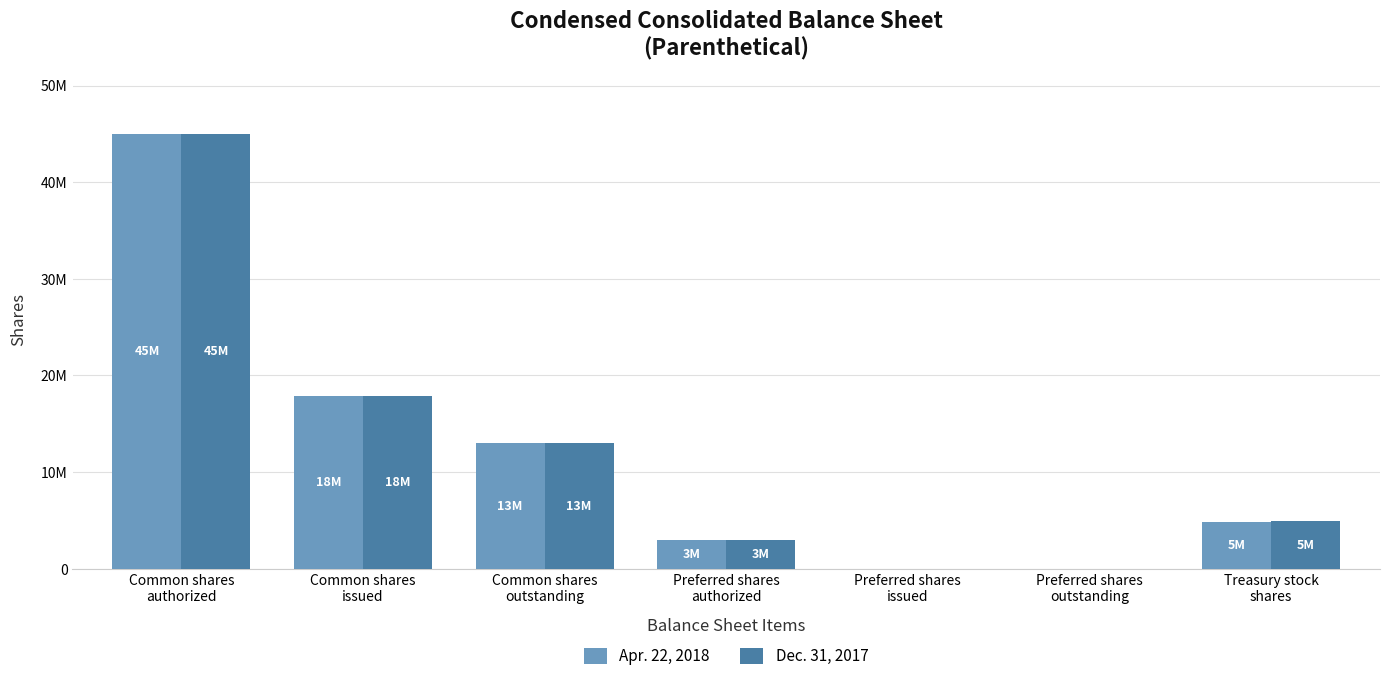

Read the Dec. 31, 2017 value at Treasury stock
shares, to the nearest 50.

4897000